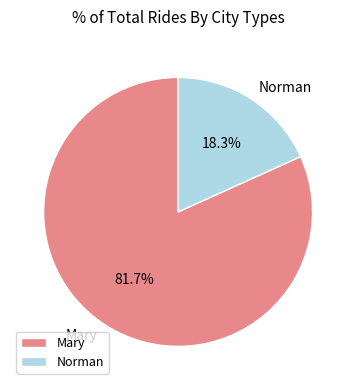

Is there any slice that represents more than half of the pie?

Yes